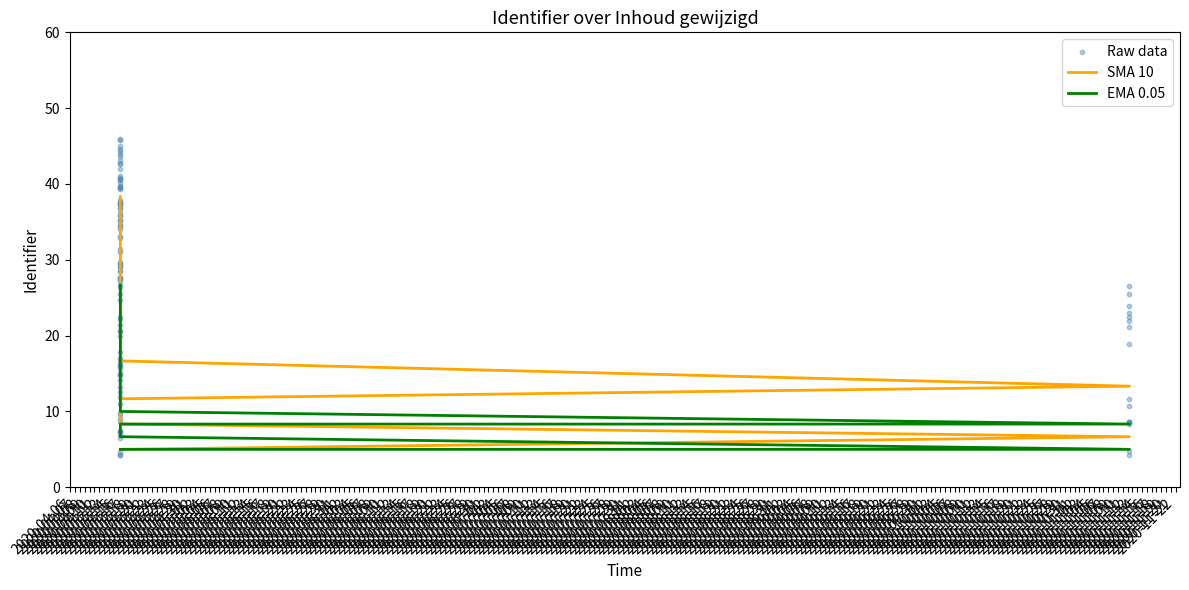

What is the total value across all series at 2020-04-16 09:37:38?

10.0